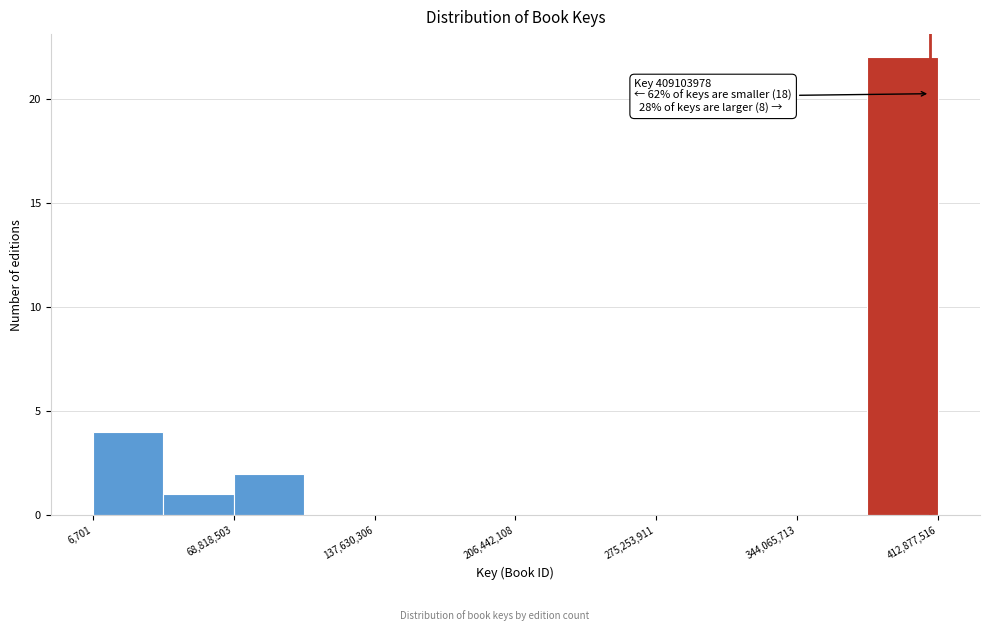

Read against the x-axis, roughly where is the centre of the tallest bar?

400000000